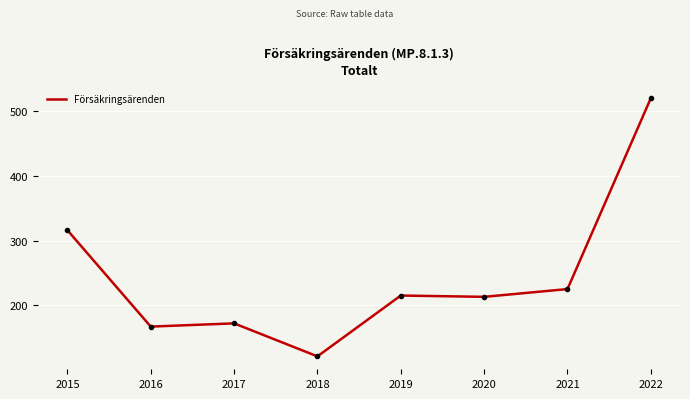

True or false: there are more than 2 points higher than both neighbors.

False